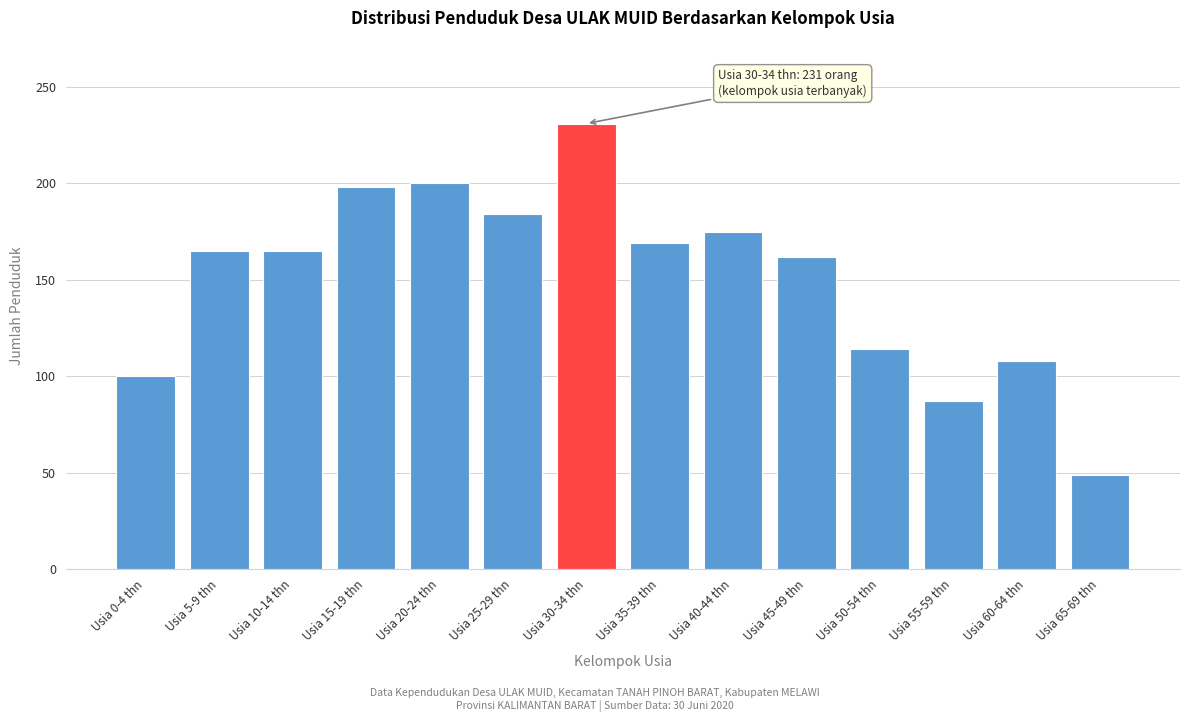

Reading left to right, what are all the values shown in this chart?

100	165	165	198	200	184	231	169	175	162	114	87	108	49